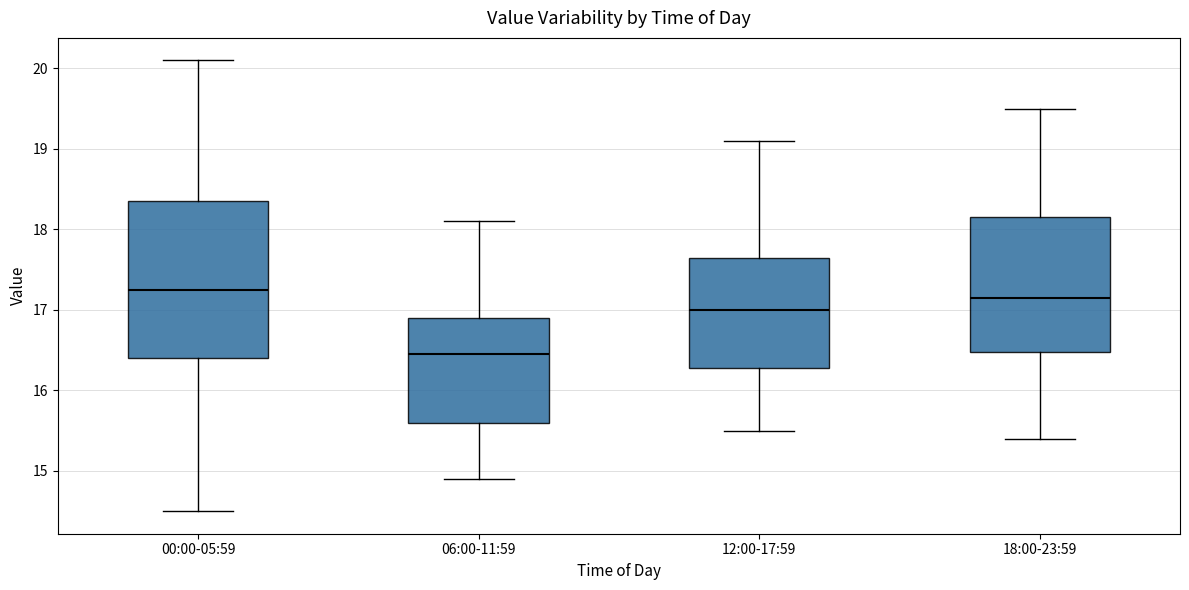

Reading left to right, read every box against the y-axis: the position of its median line, the range the box covers, and the ends of its whiskers. The values are not printed on the chart, so give them approximately, as read against the axis.

00:00-05:59: median 17.3, box 16.4 to 18.4, whiskers 14.5 to 20.1
06:00-11:59: median 16.5, box 15.6 to 16.9, whiskers 14.9 to 18.1
12:00-17:59: median 17.0, box 16.3 to 17.7, whiskers 15.5 to 19.1
18:00-23:59: median 17.2, box 16.5 to 18.2, whiskers 15.4 to 19.5